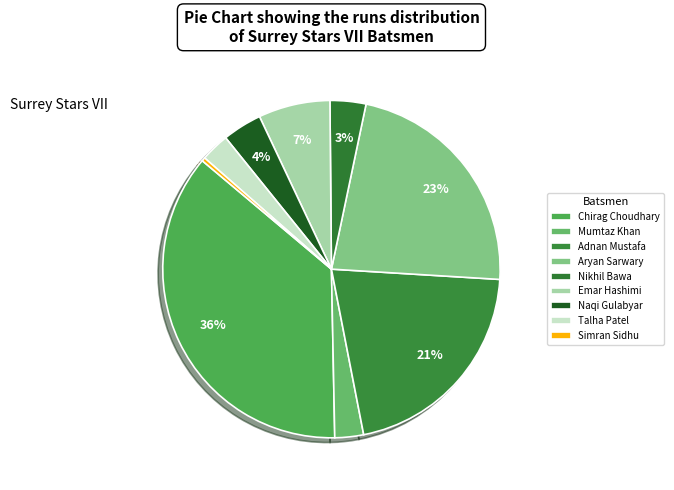

What is the change in value from Aryan Sarwary to Emar Hashimi?

-46